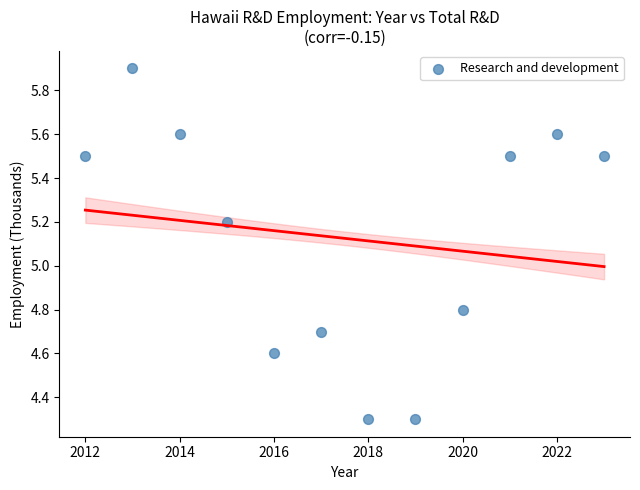

What is the range of X values (max minus min)?

11.0